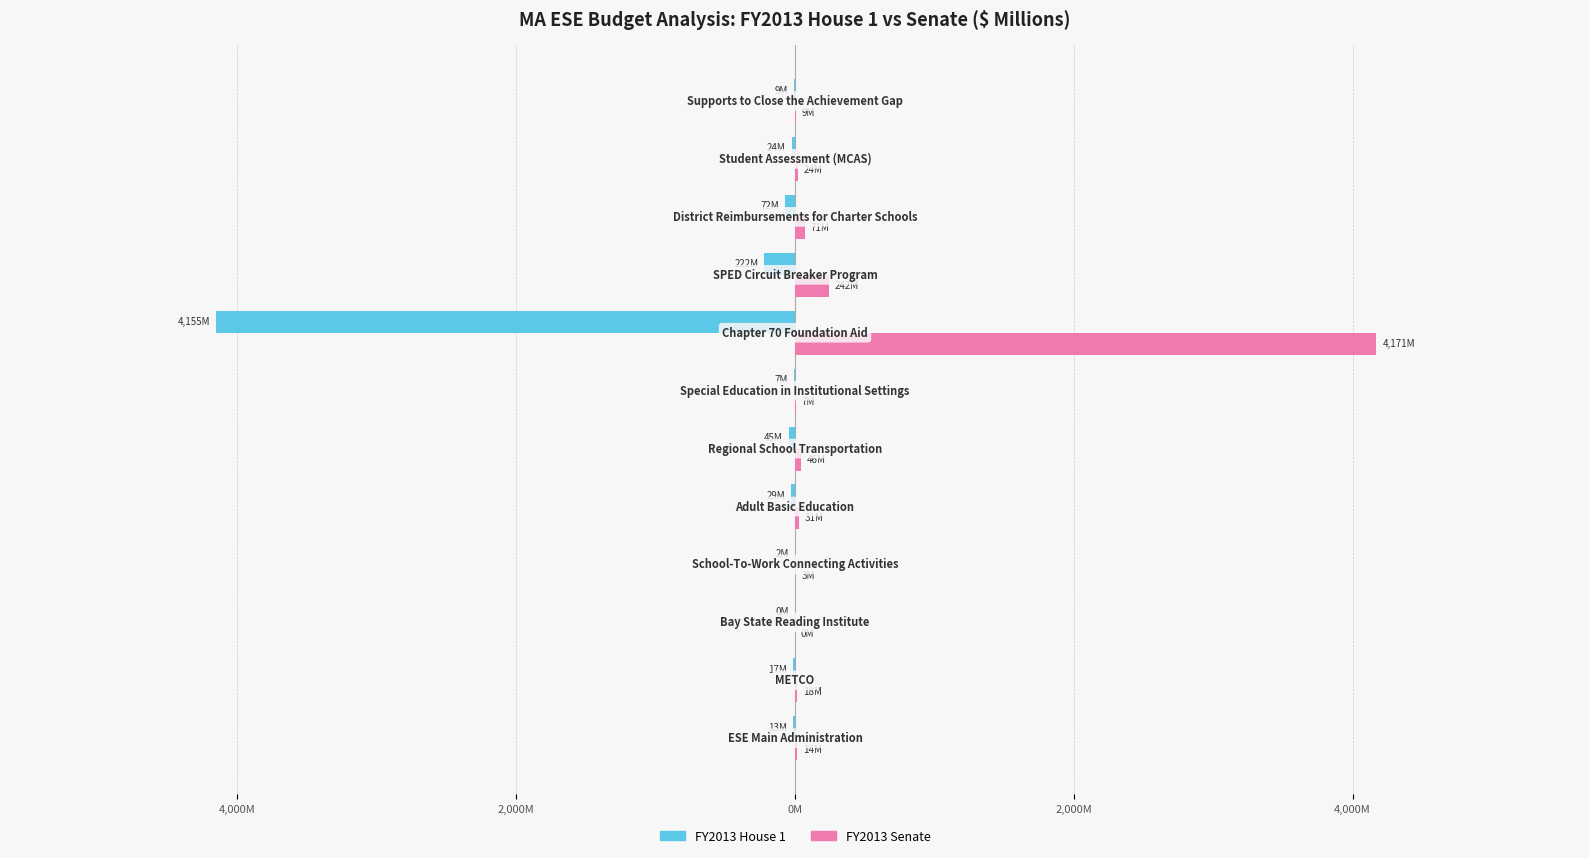

What are all the series names shown in the legend?

FY2013 House 1, FY2013 Senate